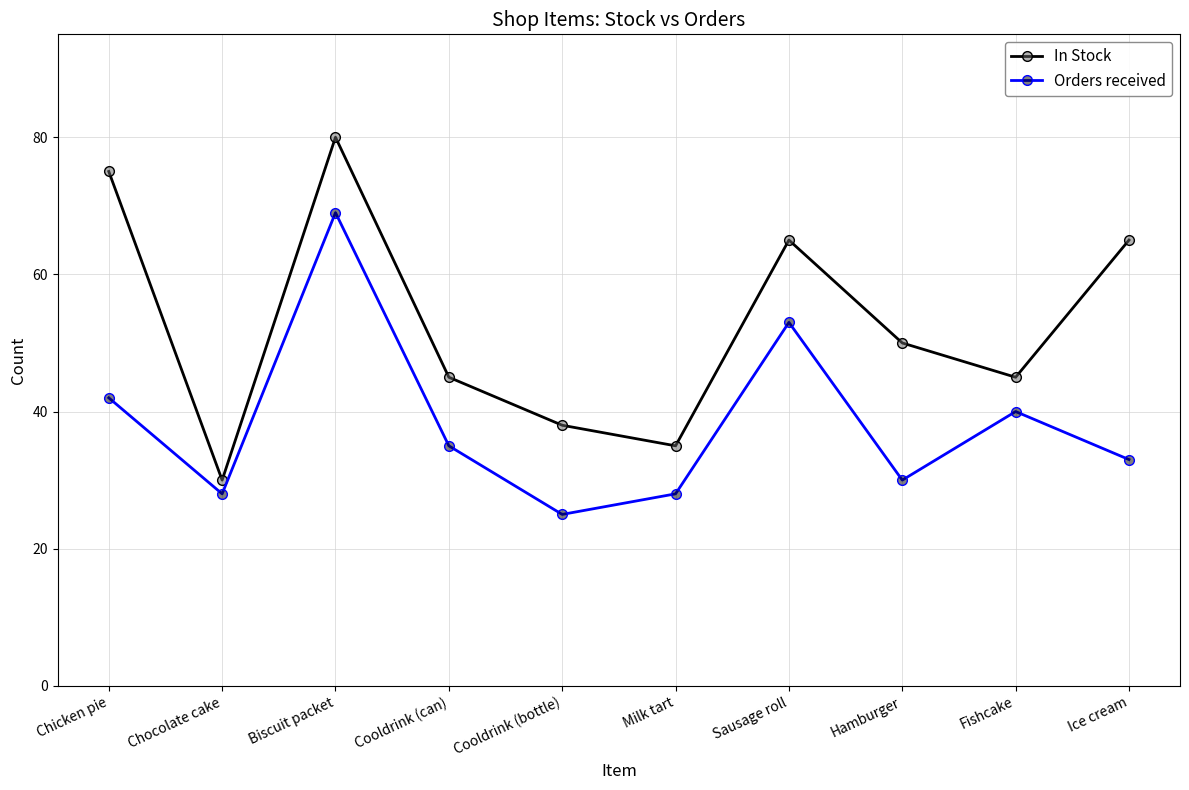

At Ice cream, list the series in order from largest to smallest.

In Stock, Orders received